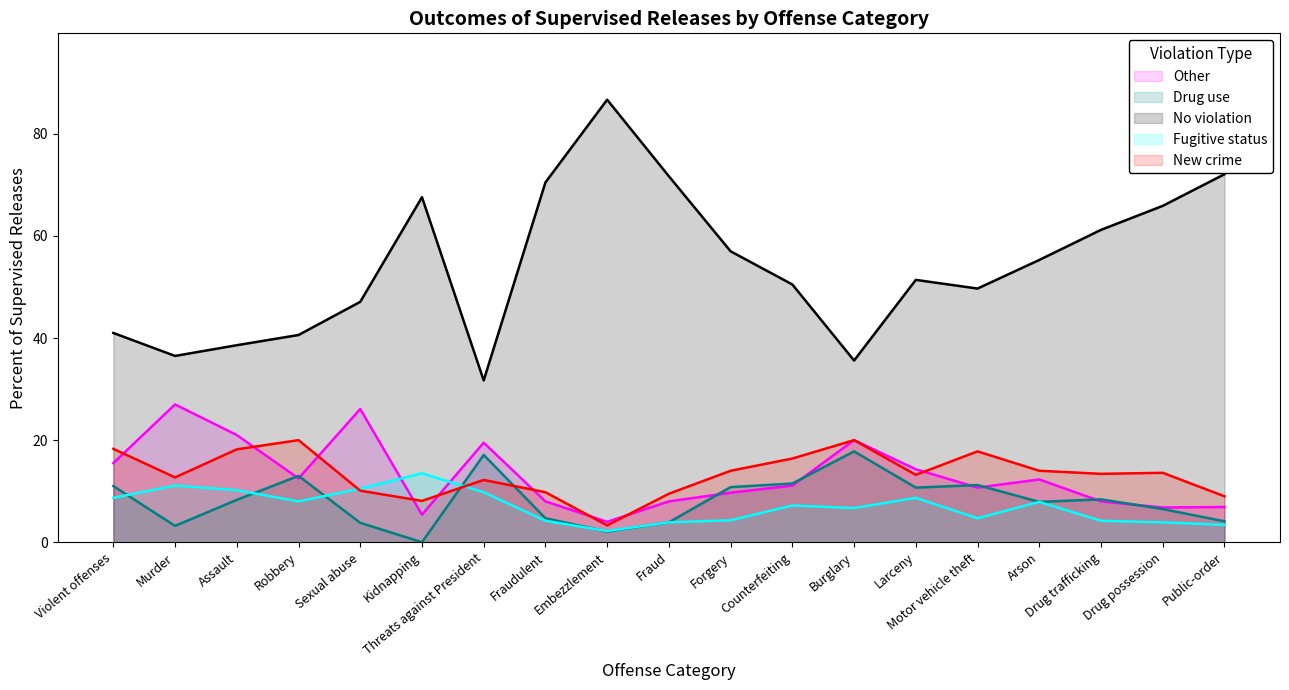

What is the difference between the maximum and second lowest values in the Fugitive status series?

10.1